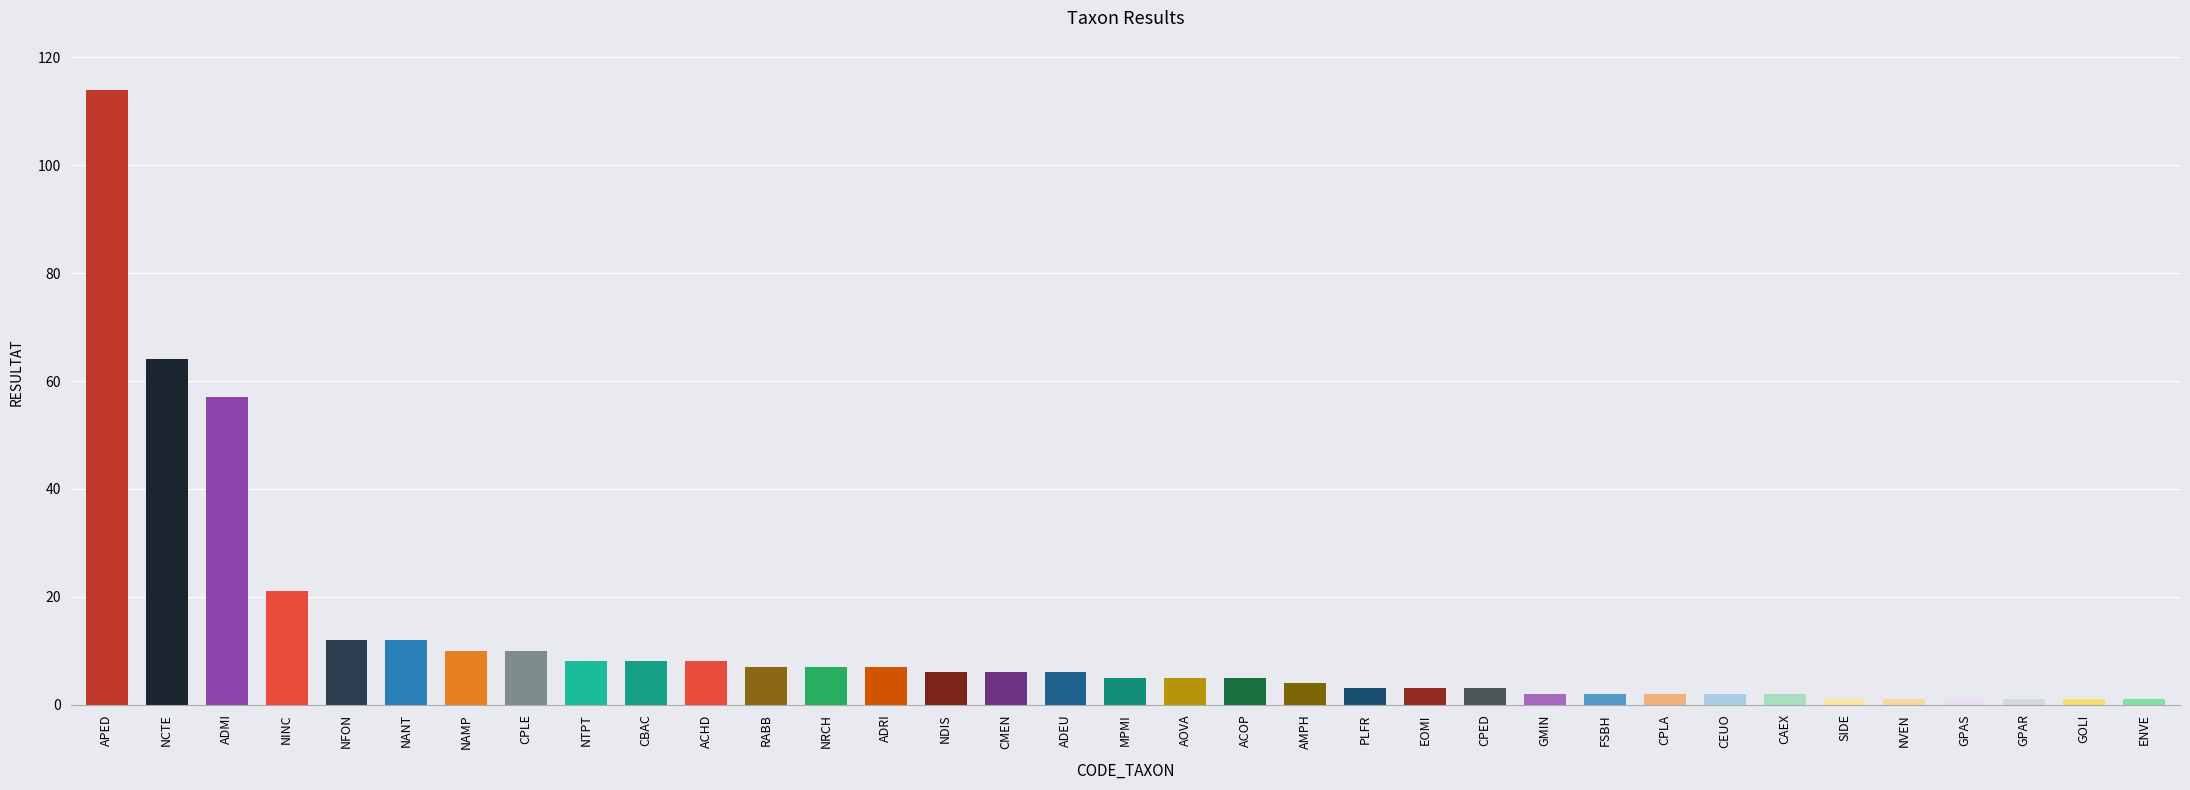

What is the change in value from APED to ENVE?

-113